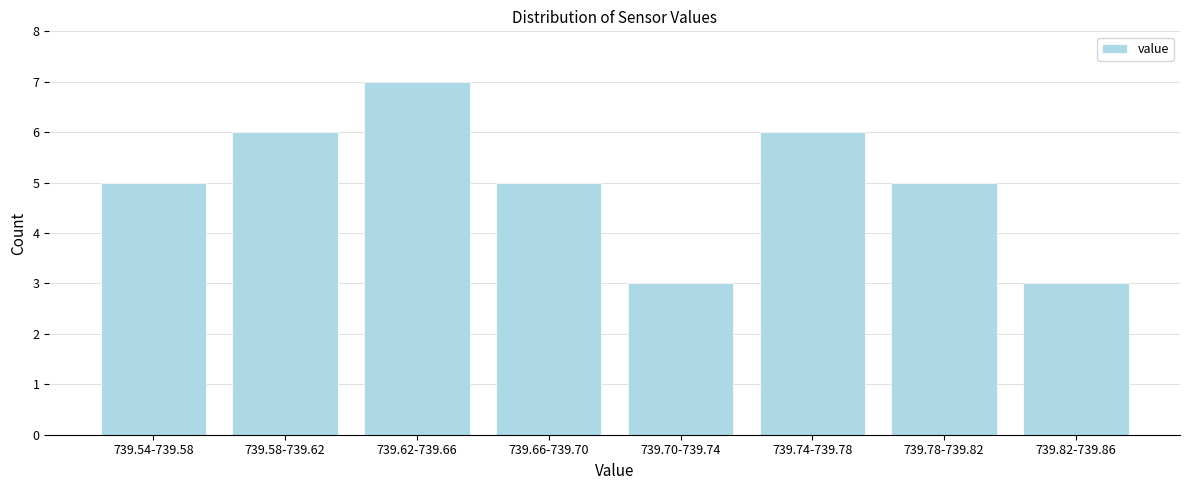

Reading left to right, what are all the values shown in this chart?

5	6	7	5	3	6	5	3